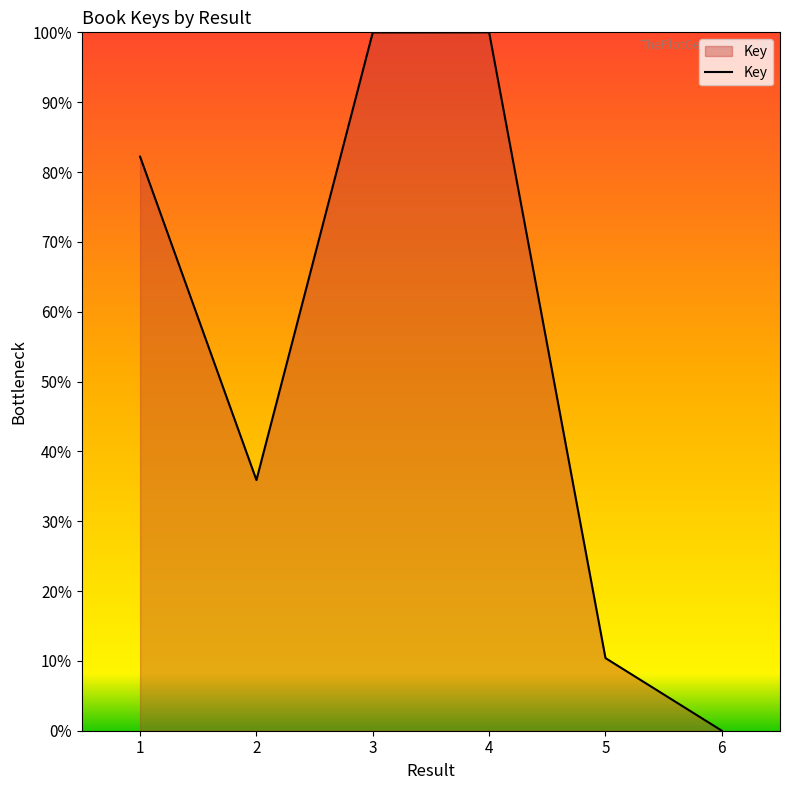

Is it true that the value at 4 is 100.0?

True